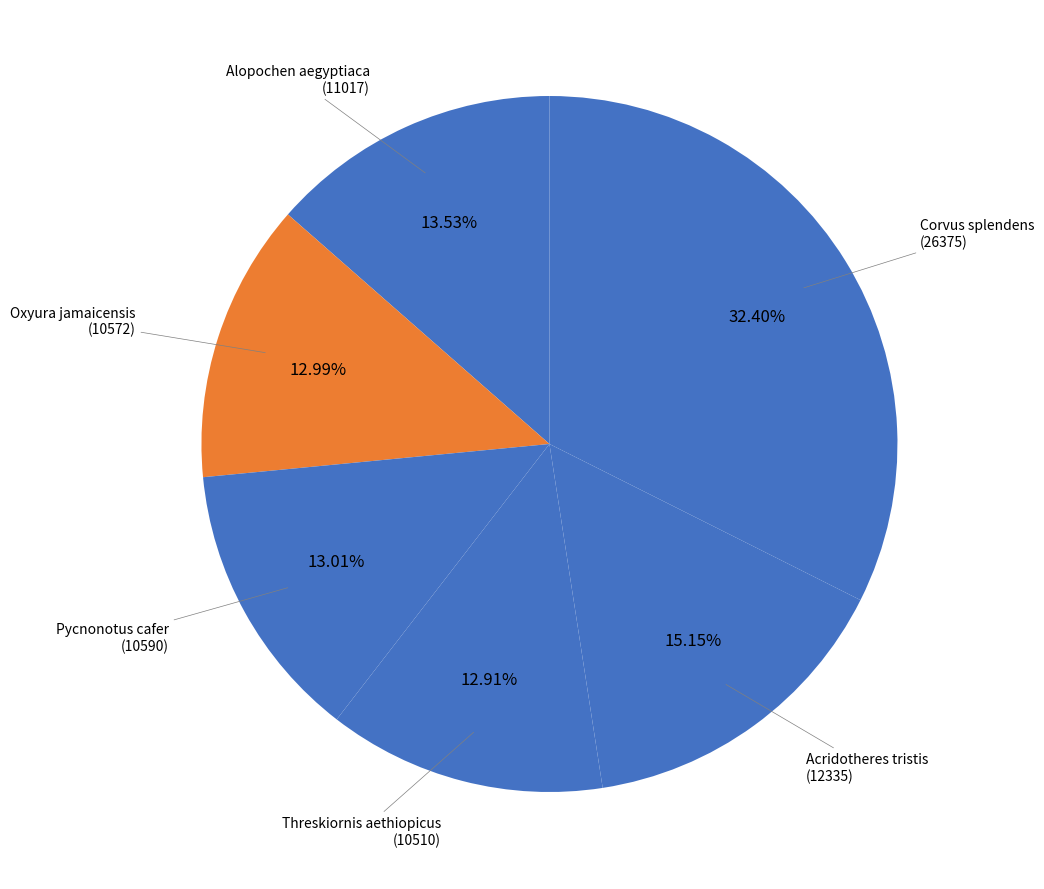

Which category has the biggest portion of the pie?

Corvus splendens